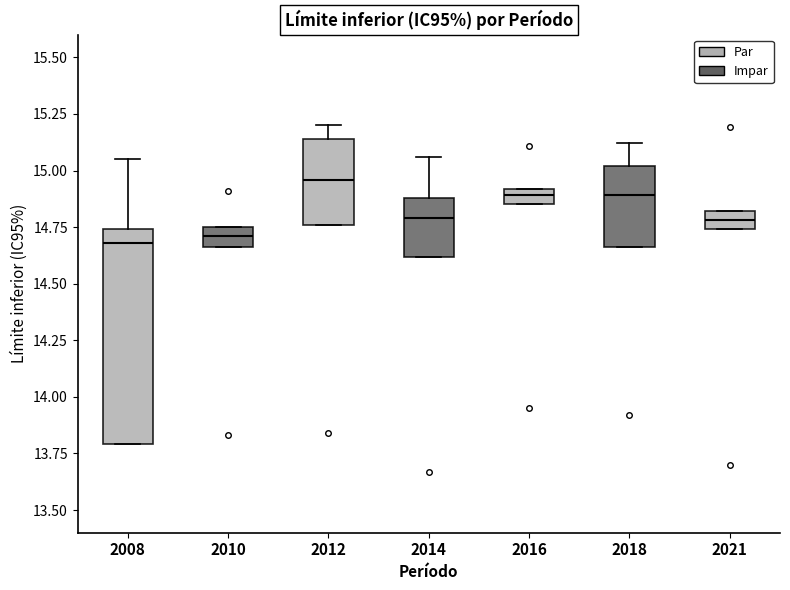

Which box is the tallest, from its lower edge to its upper edge?

2008